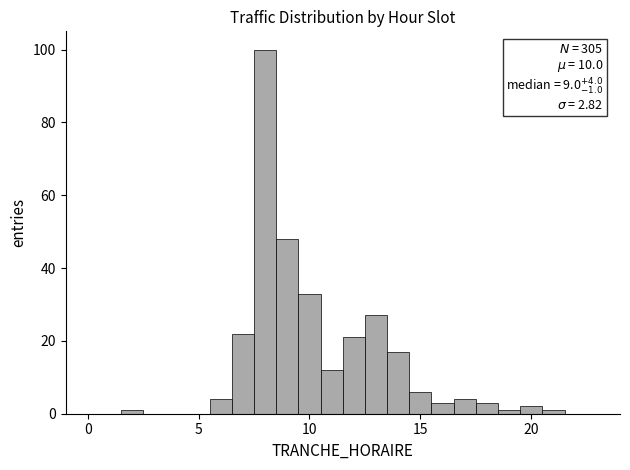

Read against the x-axis, roughly where is the centre of the tallest bar?

8.0